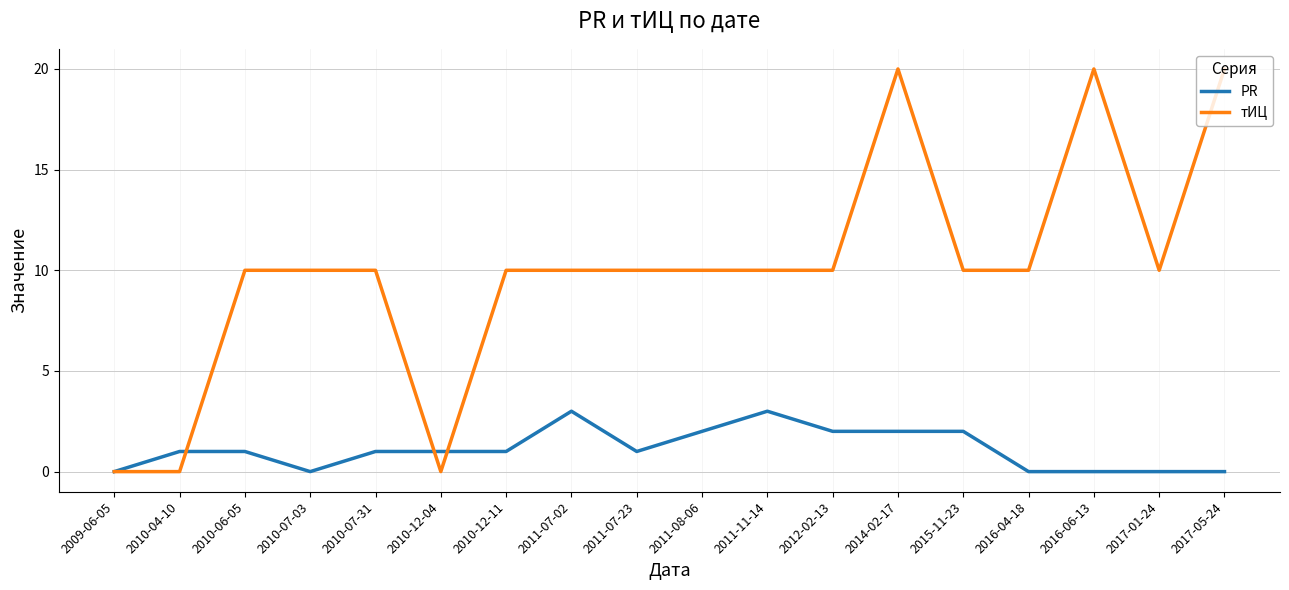

True or false: PR has a value of 2 at 2015-11-23.

True